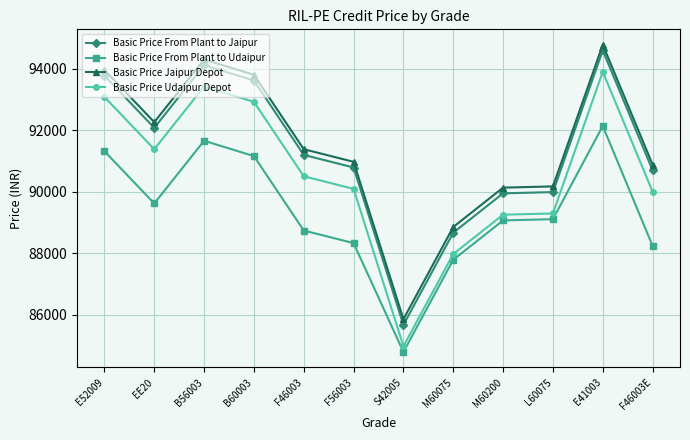

Is the value of Basic Price From Plant to Jaipur at S42005 greater than the value of Basic Price Udaipur Depot at F46003?

No